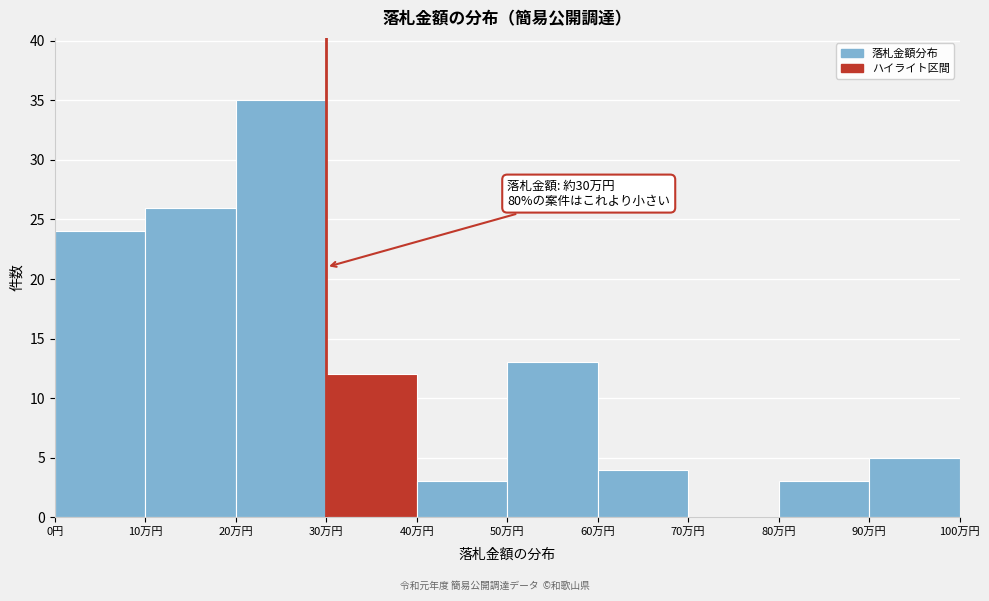

Reading left to right, extract all data points from this chart.

0円=24	10万円=26	20万円=35	30万円=12	40万円=3	50万円=13	60万円=4	70万円=0	80万円=3	90万円=5